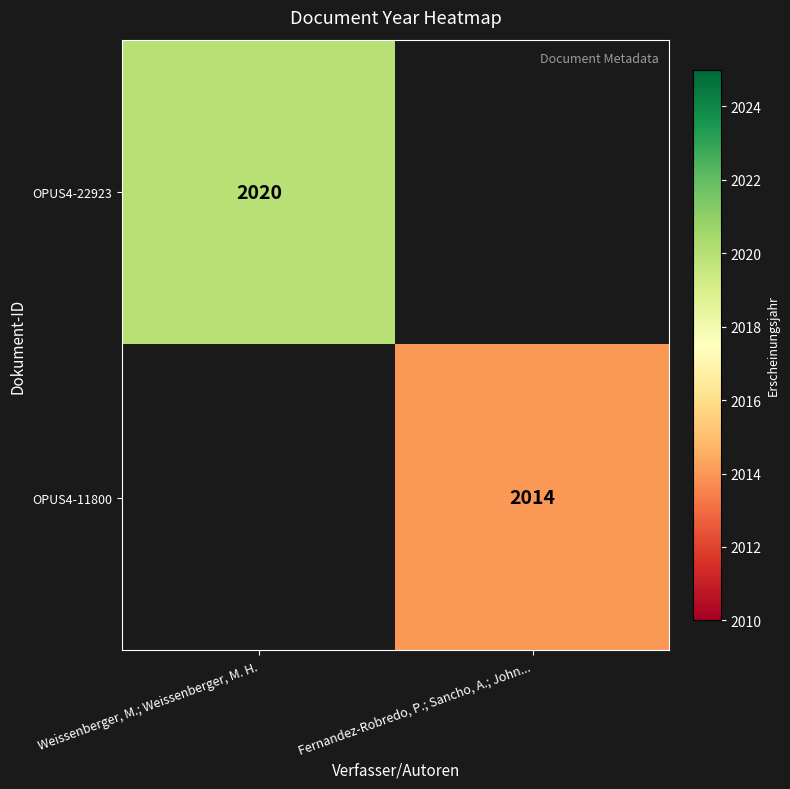

Is it true that OPUS4-11800 equals 2014 at Fernandez-Robredo, P.; Sancho, A.; John...?

True